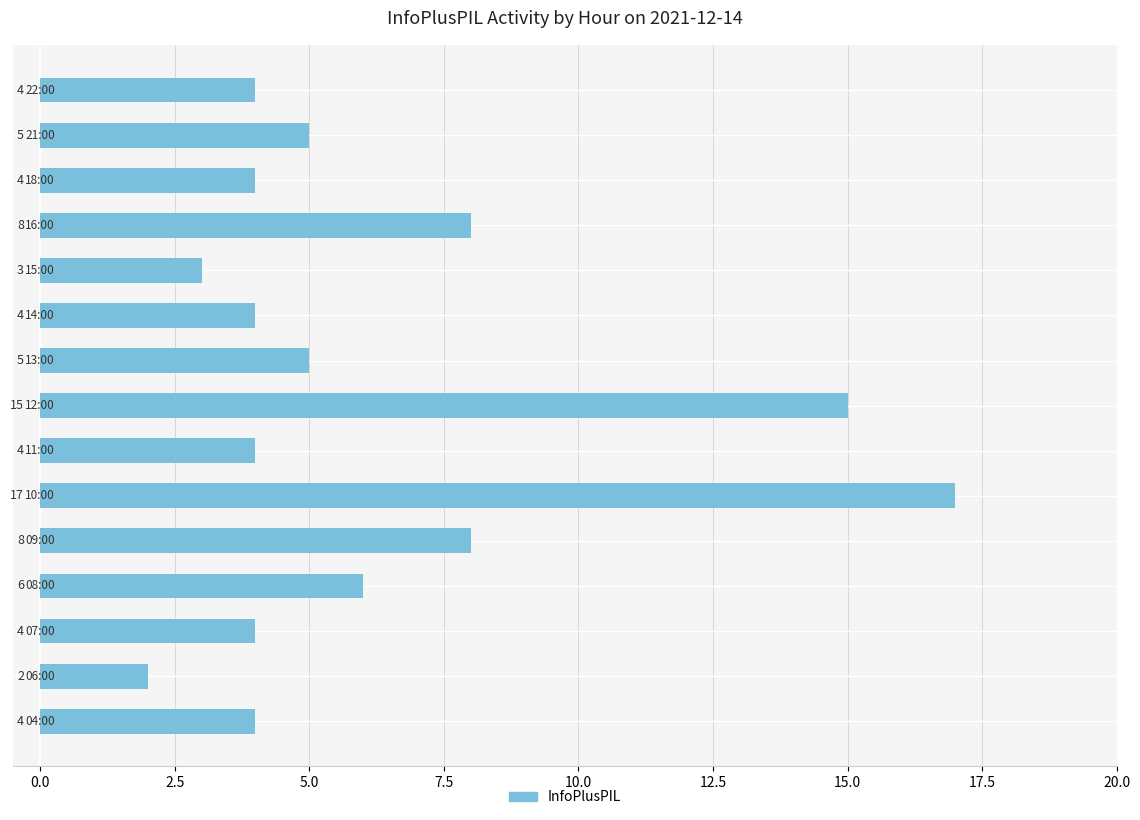

Reading bottom to top, list all the values displayed in this chart.

4	2	4	6	8	17	4	15	5	4	3	8	4	5	4